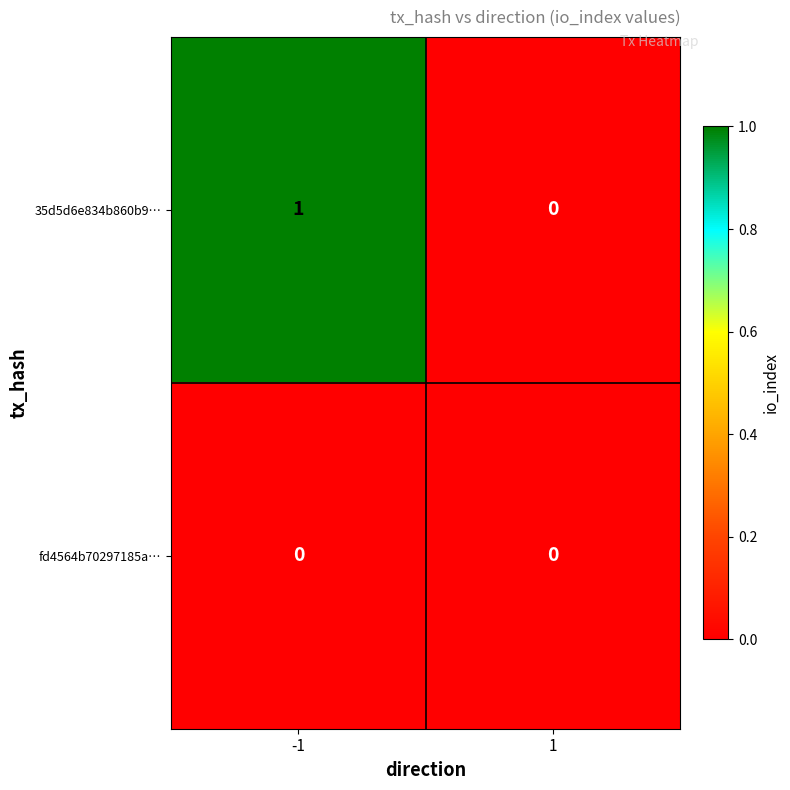

What is the spread (max minus min) of values at -1?

1